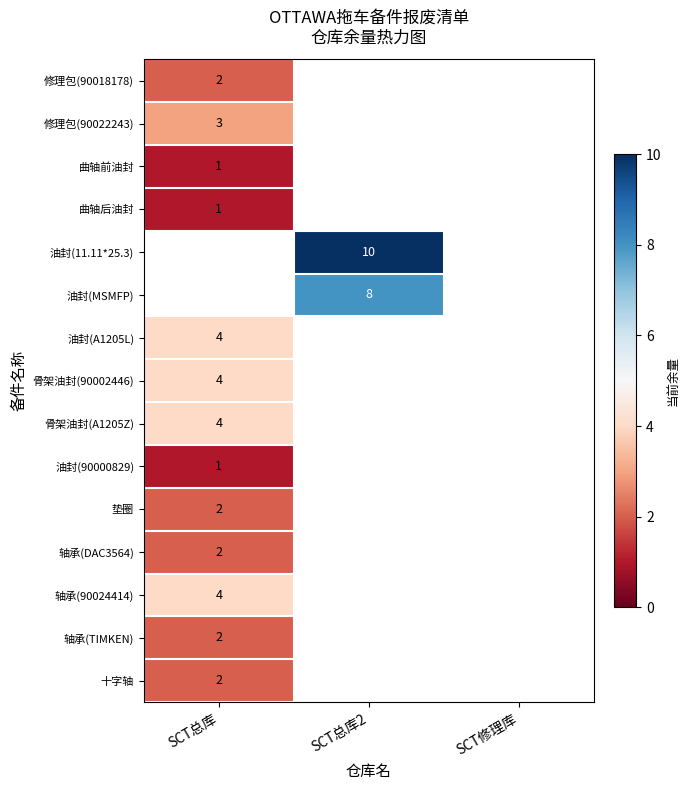

The value of 骨架油封(A1205Z) at SCT总库 is 5. True or false?

False